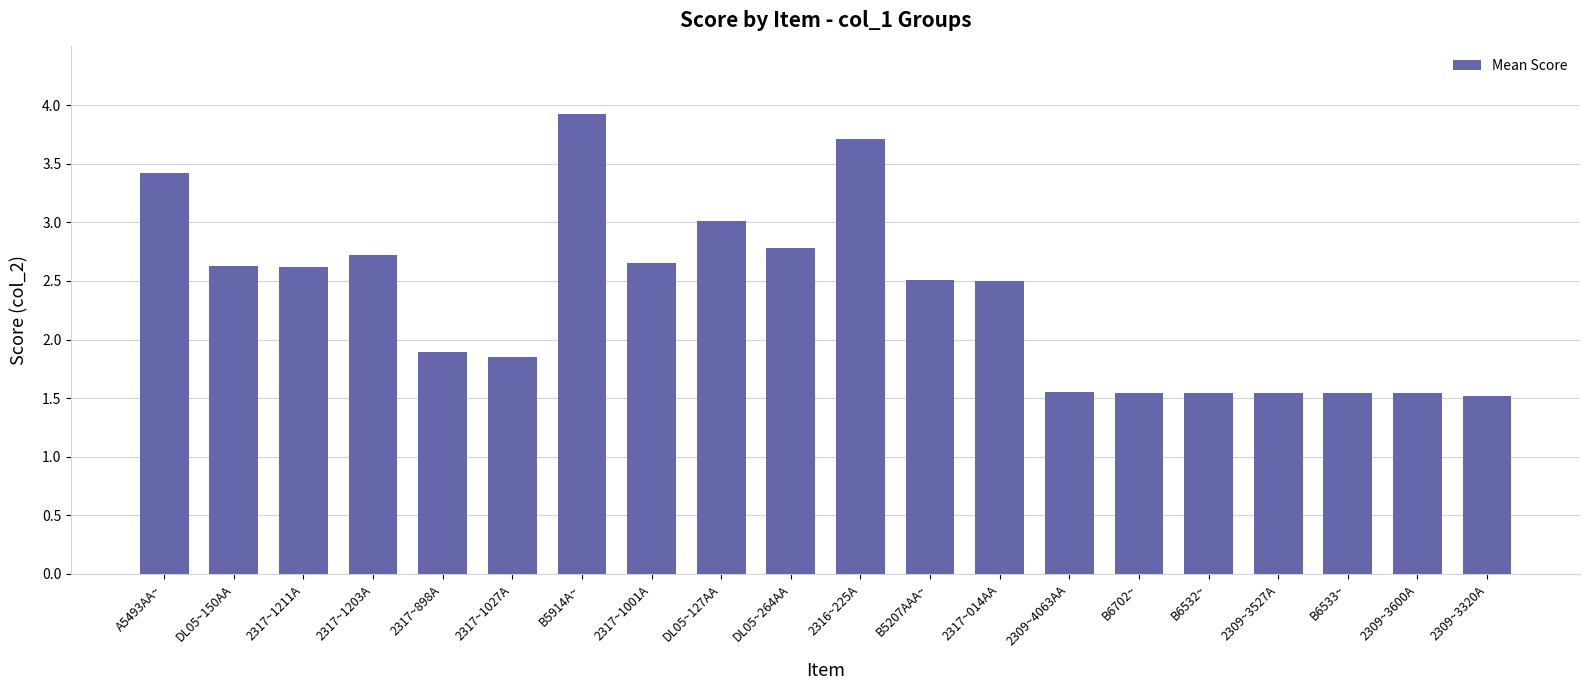

The chart shows a value of 1.5 at B6533~. True or false?

True